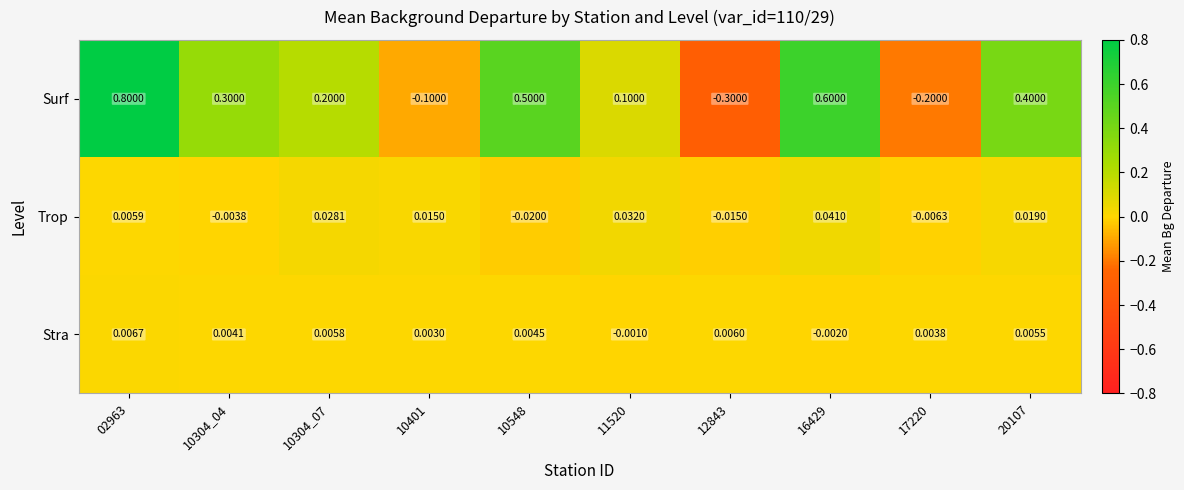

Is the value of Trop at 16429 greater than the value of Stra at 10401?

Yes